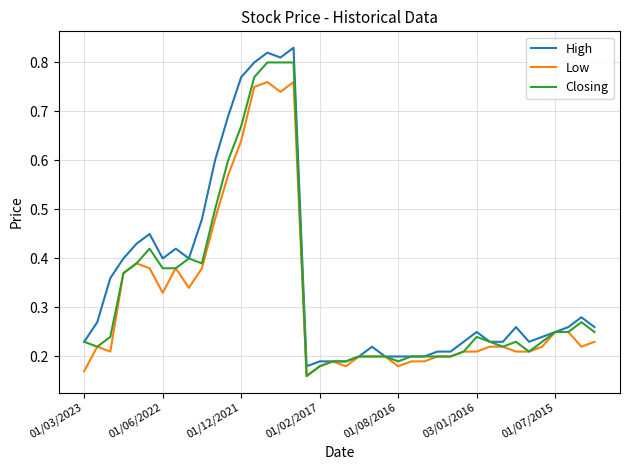

In Low, how many points are higher than both neighbors (excluding endpoints)?

6